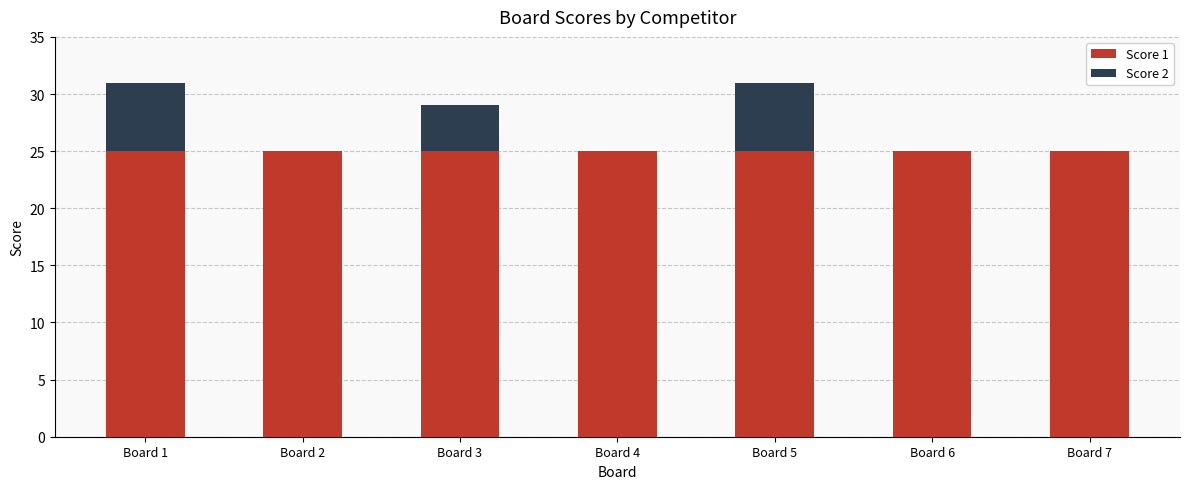

Are the bars horizontal?

No